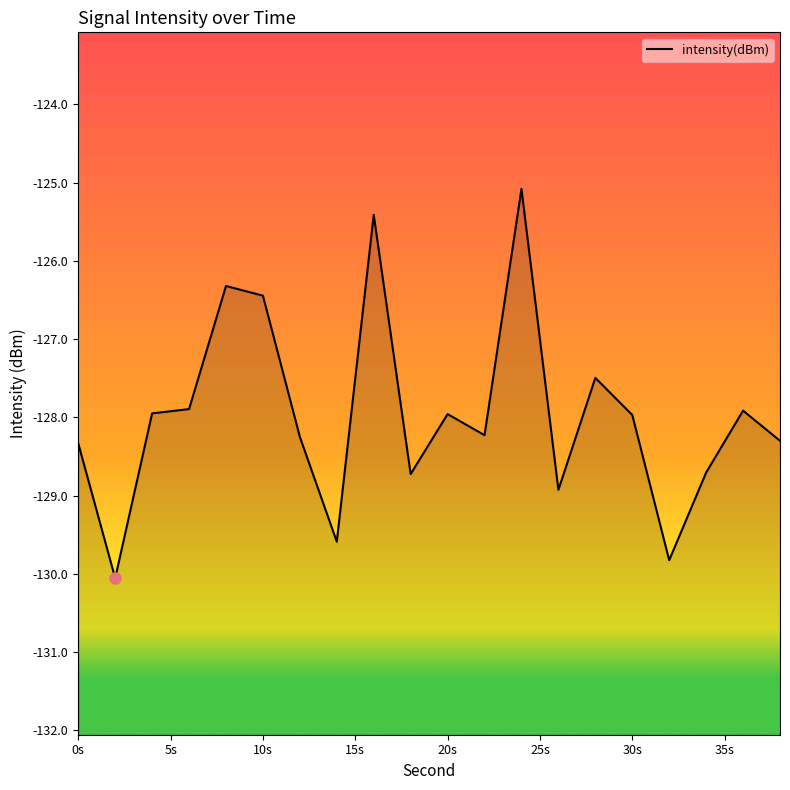

What is the minimum value shown in the chart?

-130.1